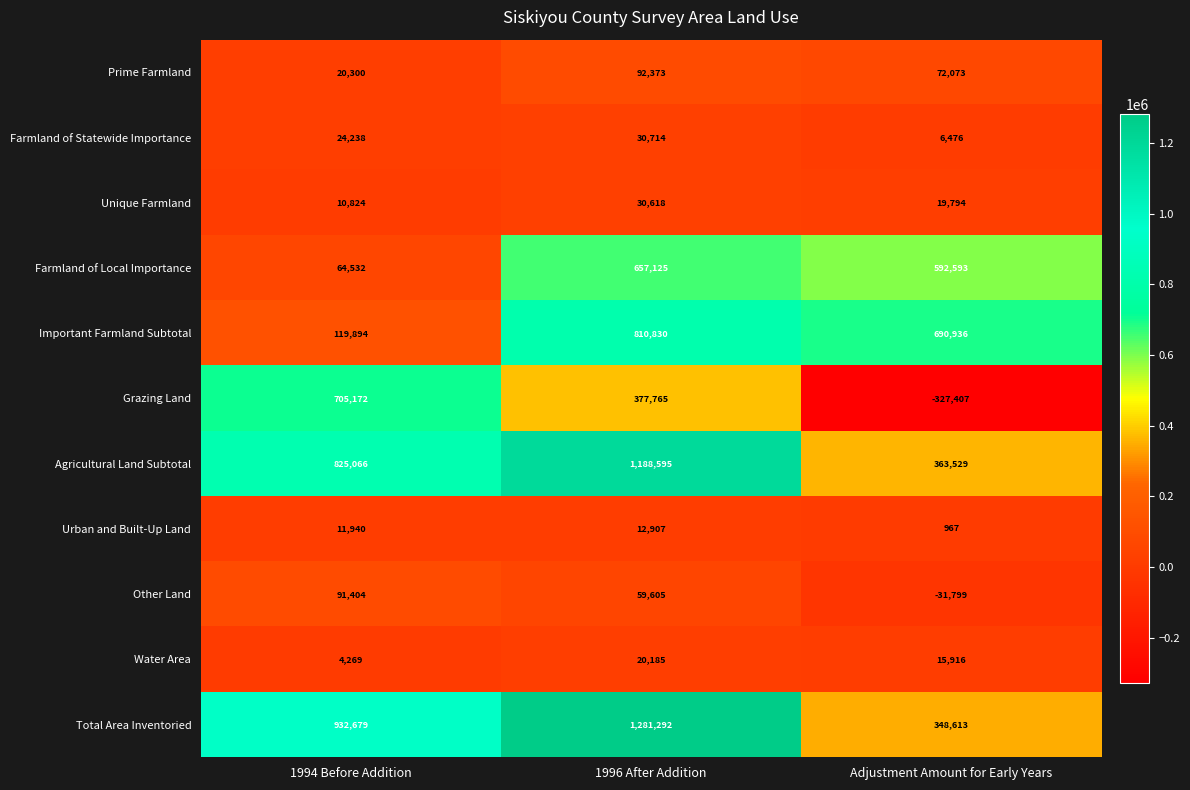

At which label is Farmland of Statewide Importance closest to 18595?

1994 Before Addition